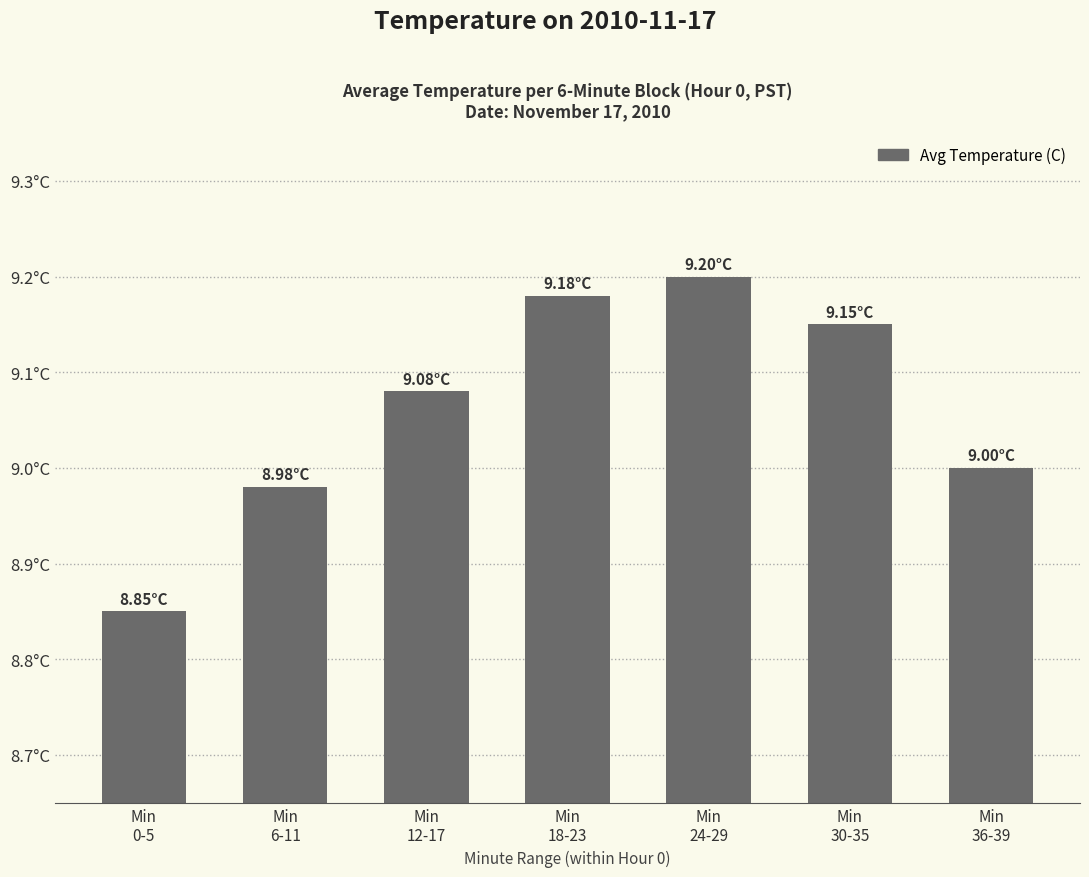

At which label is the value closest to 9?

Min
36-39